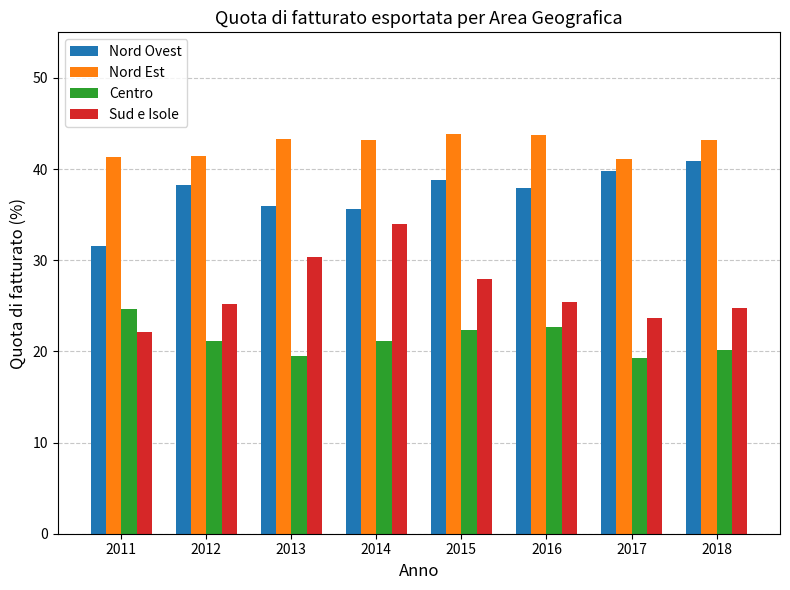

Read the Nord Ovest value at 2016.

37.9